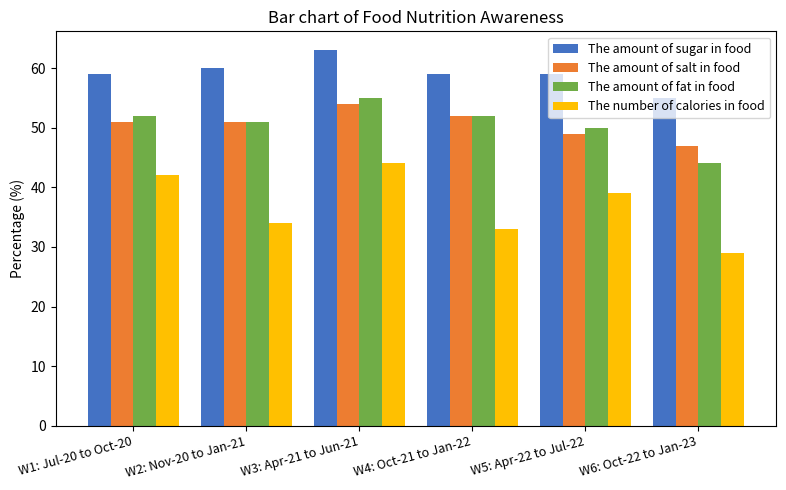

Reading left to right, list all the values displayed in this chart.

The amount of sugar in food: 59	60	63	59	59	55
The amount of salt in food: 51	51	54	52	49	47
The amount of fat in food: 52	51	55	52	50	44
The number of calories in food: 42	34	44	33	39	29